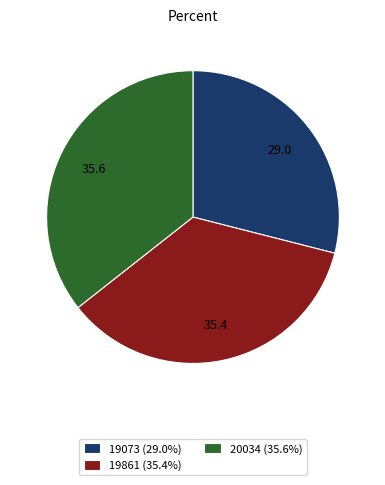

Count the number of slices in the pie.

3